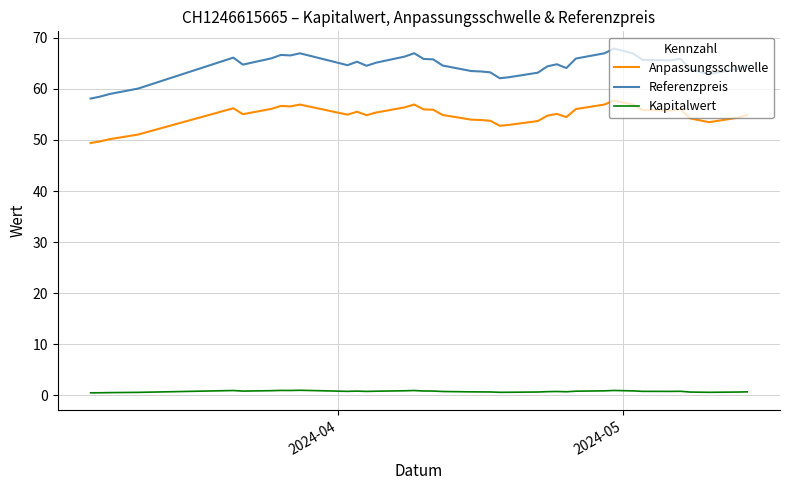

What is the difference between the maximum and minimum values in the Anpassungsschwelle series?

8.3